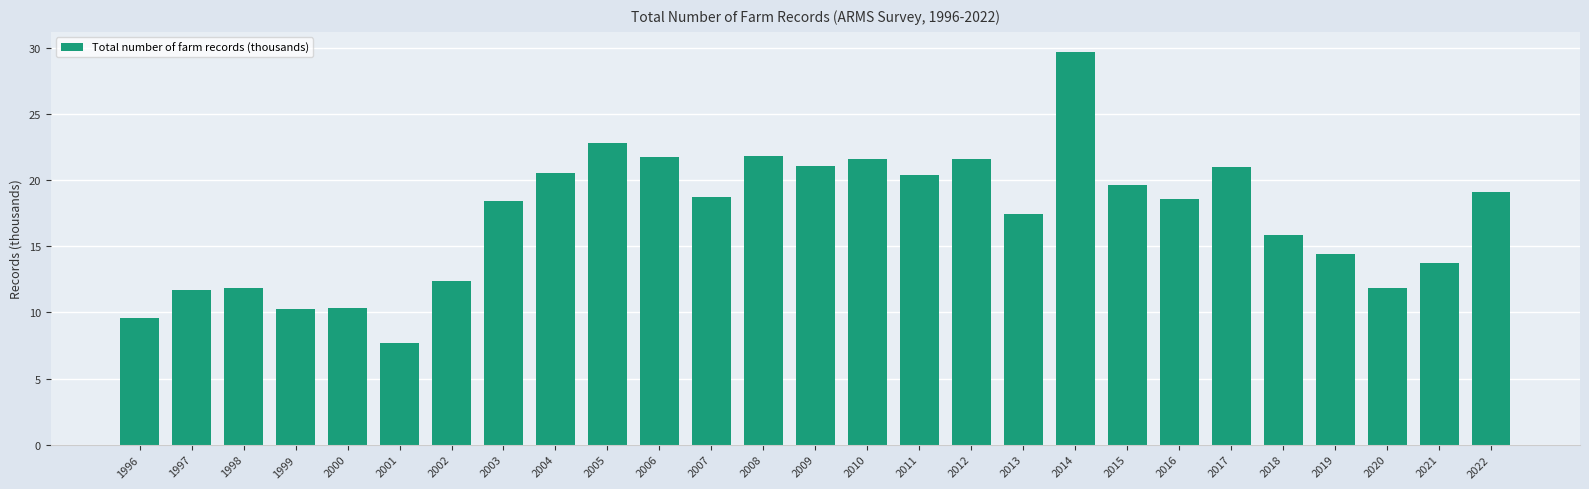

What is the ratio of the value at 2006 to the value at 2019?

1.5